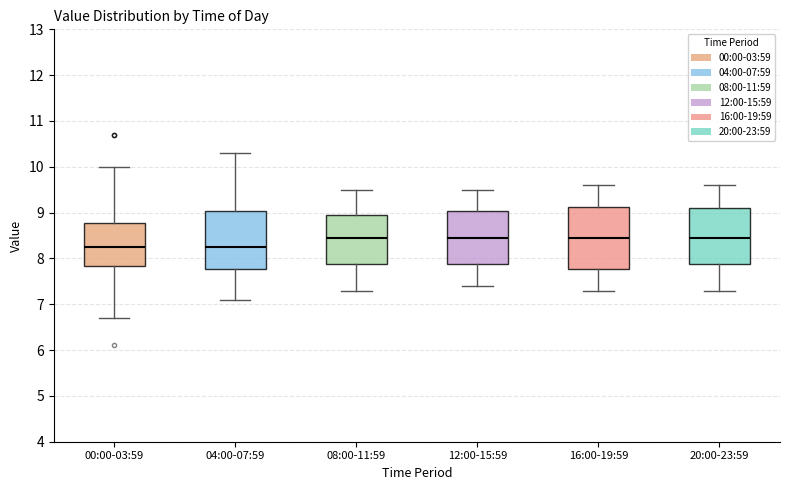

Reading left to right, transcribe this box plot: for each box, give where its median line is, the range the box spans, and where its two whiskers end, as read against the y-axis. The values are not printed on the chart, so give them approximately, as read against the axis.

00:00-03:59: median 8.3, box 7.8 to 8.8, whiskers 6.7 to 10.0
04:00-07:59: median 8.3, box 7.8 to 9.0, whiskers 7.1 to 10.3
08:00-11:59: median 8.5, box 7.9 to 9.0, whiskers 7.3 to 9.5
12:00-15:59: median 8.5, box 7.9 to 9.0, whiskers 7.4 to 9.5
16:00-19:59: median 8.5, box 7.8 to 9.1, whiskers 7.3 to 9.6
20:00-23:59: median 8.5, box 7.9 to 9.1, whiskers 7.3 to 9.6